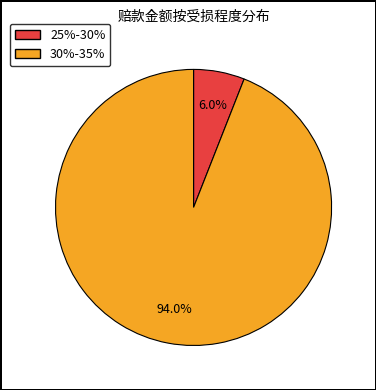

Does 25%-30% account for over 50% of the chart?

No